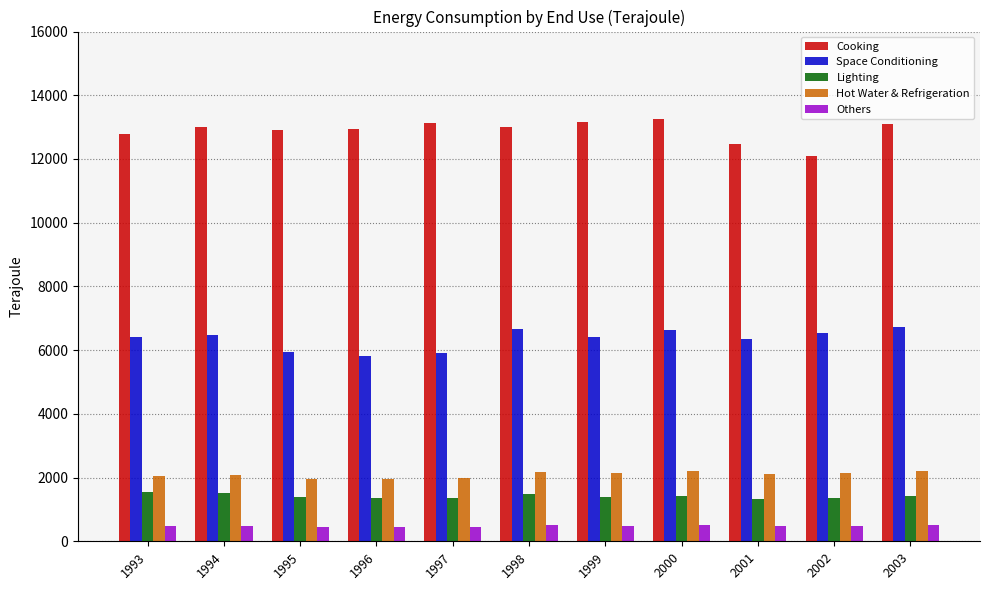

Which series has the largest total across all categories?

Cooking